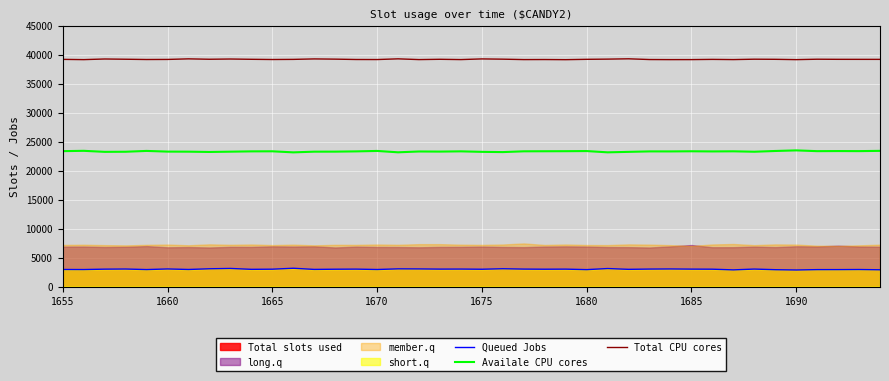

What is the highest value of the Total CPU cores series?

39311